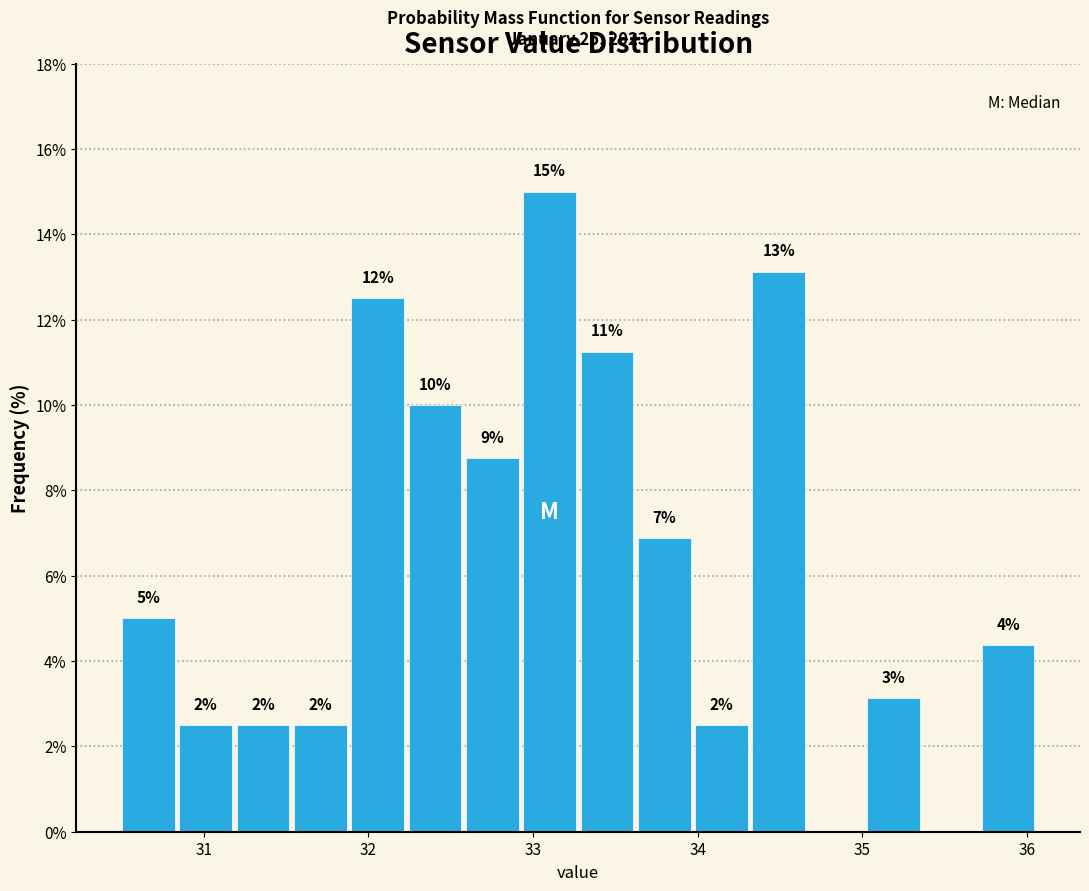

Around what value on the x-axis is the tallest bar? Give the approximate position of its centre, as read against the axis.

33.1